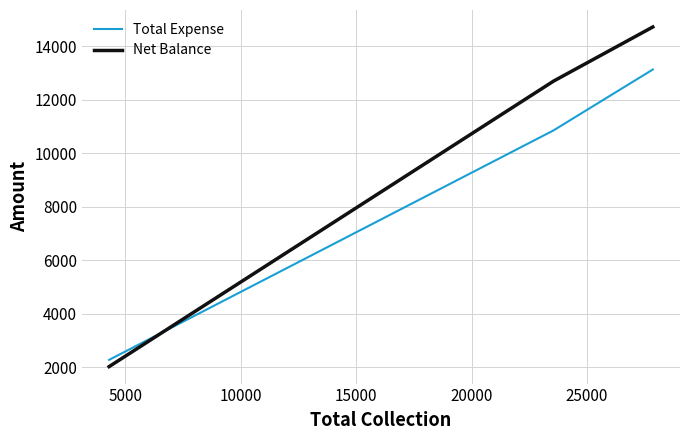

Count the number of categories in the chart.

3